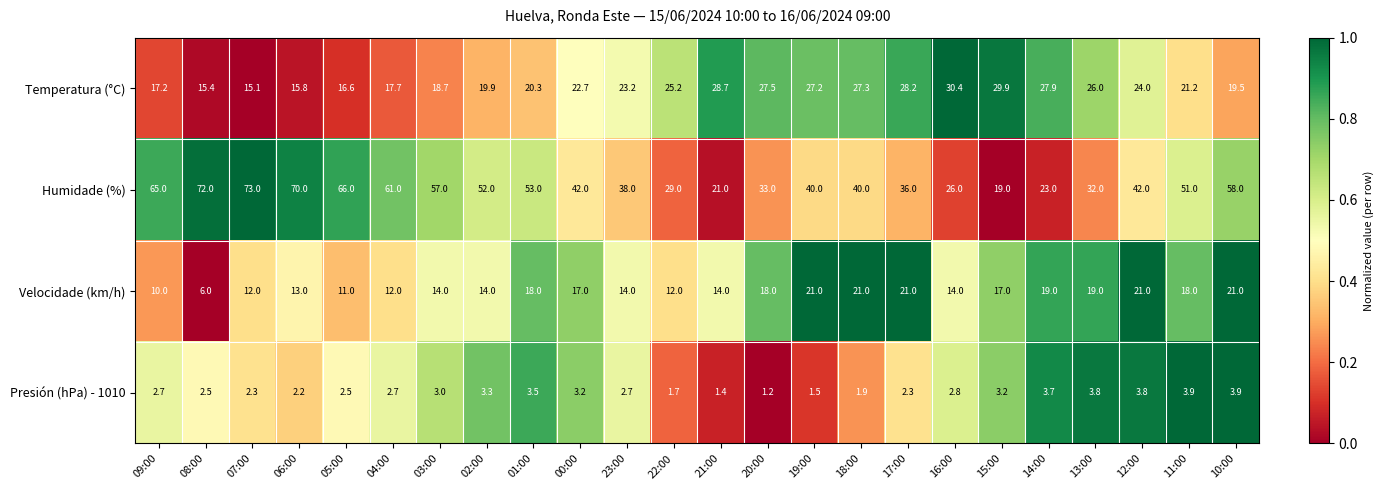

Count the number of categories in the chart.

24